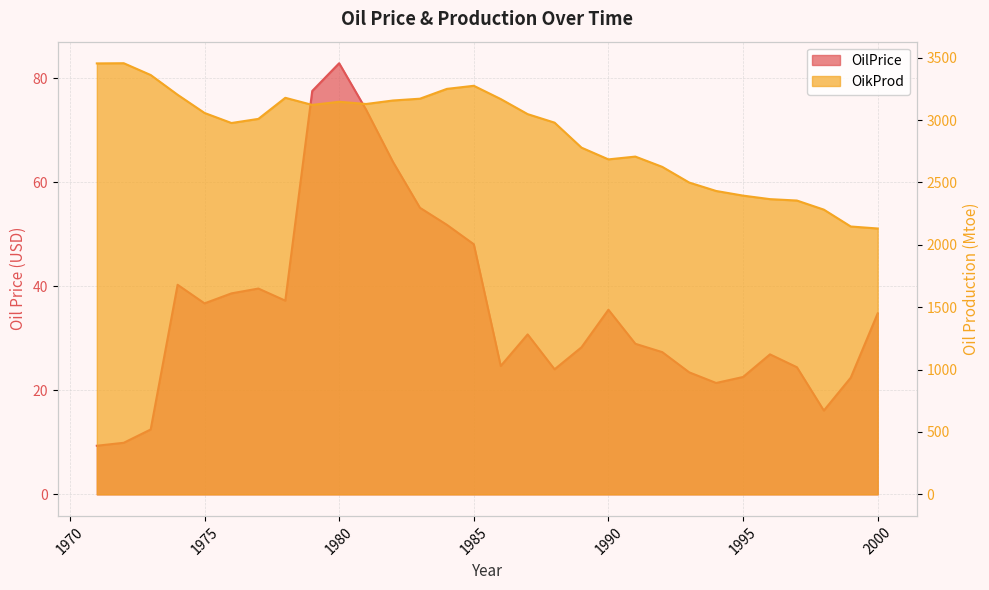

Which series has the largest range (max minus min)?

OikProd